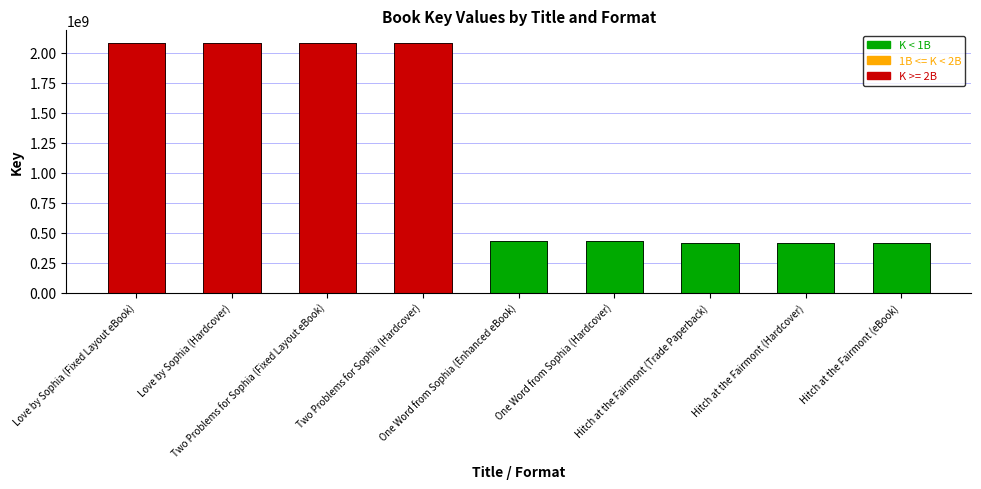

List the labels in order of value, smallest first.

Hitch at the Fairmont (Trade Paperback), Hitch at the Fairmont (Hardcover), Hitch at the Fairmont (eBook), One Word from Sophia (Enhanced eBook), One Word from Sophia (Hardcover), Two Problems for Sophia (Fixed Layout eBook), Two Problems for Sophia (Hardcover), Love by Sophia (Fixed Layout eBook), Love by Sophia (Hardcover)